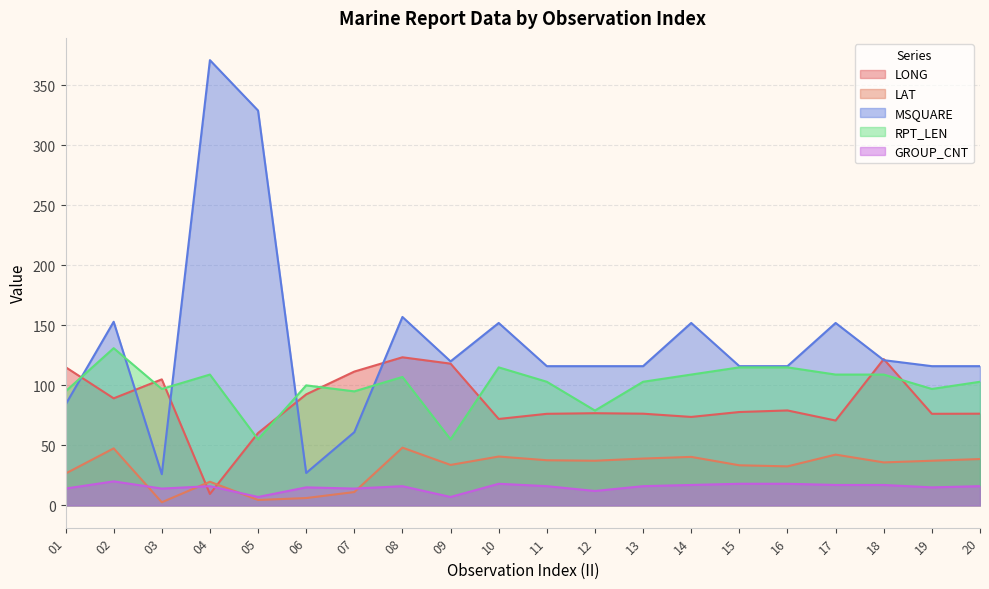

Is it true that LAT equals 33.4 at 15?

True